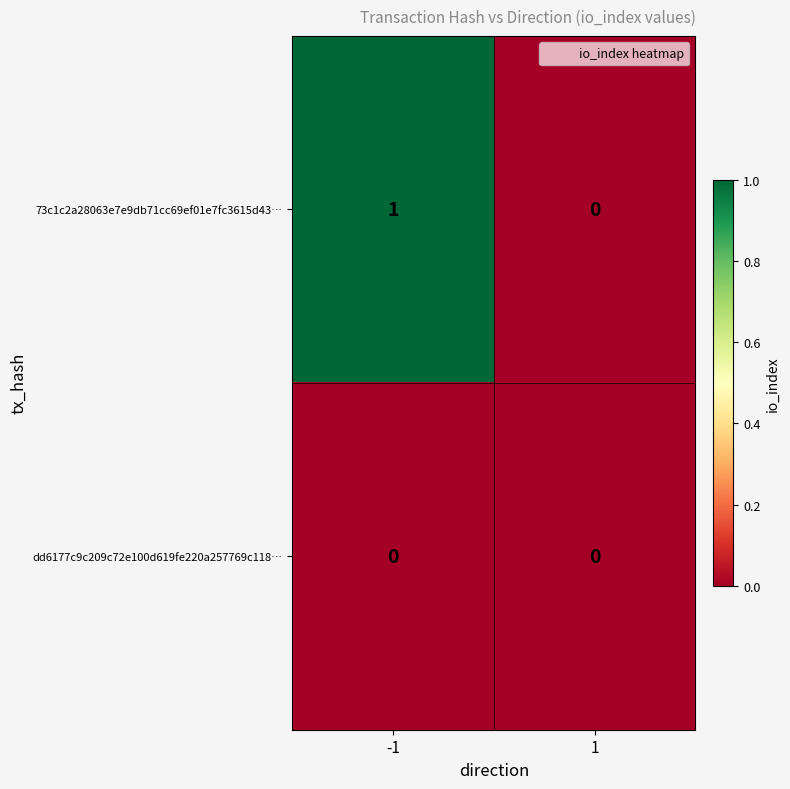

Rank the series by their maximum value, from highest to lowest.

73c1c2a28063e7e9db71cc69ef01e7fc3615d43…, dd6177c9c209c72e100d619fe220a257769c118…